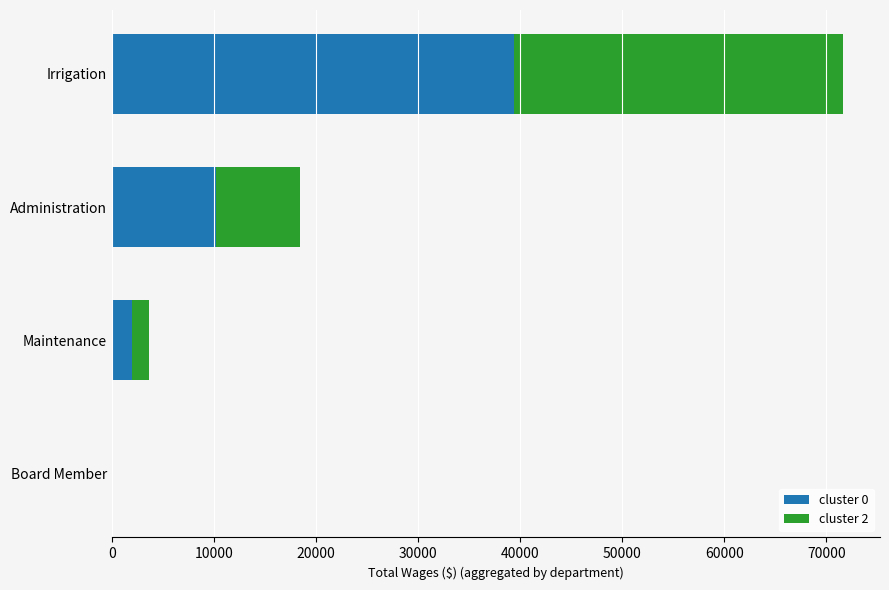

What is the total value across all series at Irrigation?

71681.0